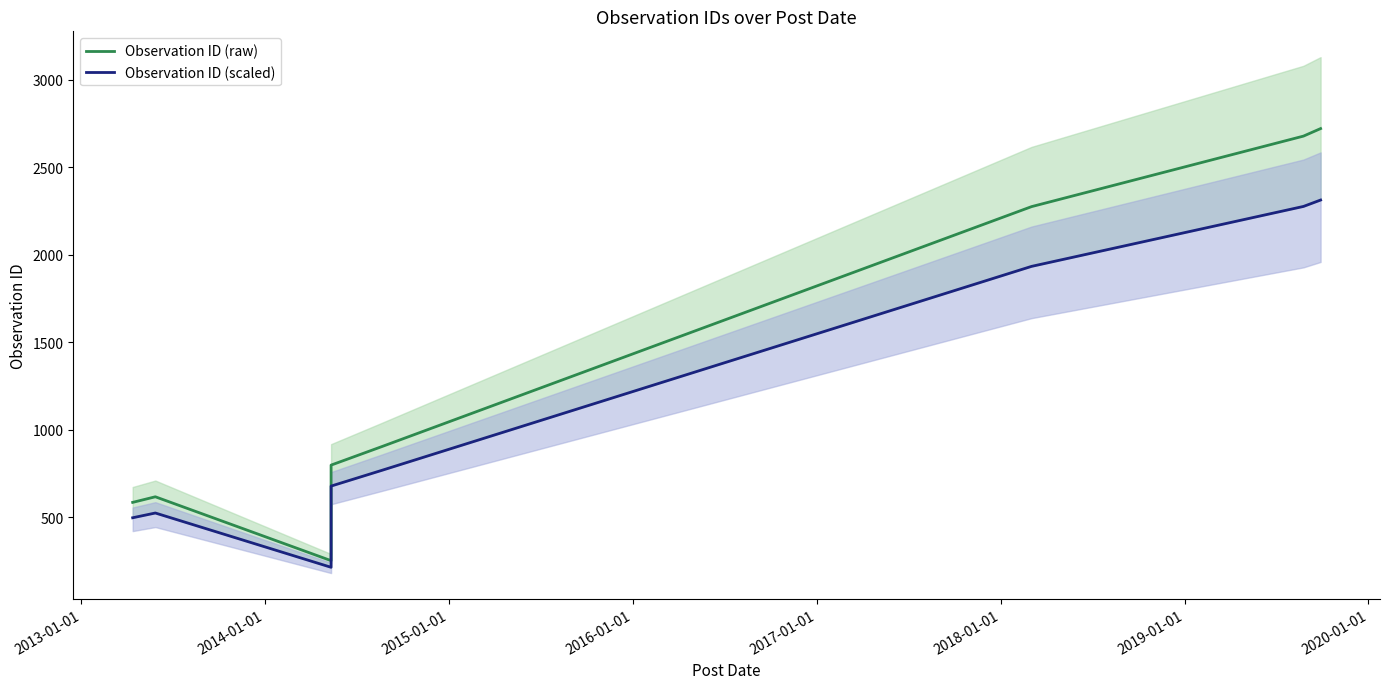

True or false: Observation ID (scaled) has a value of 467.7 at 2015-01-01.

False